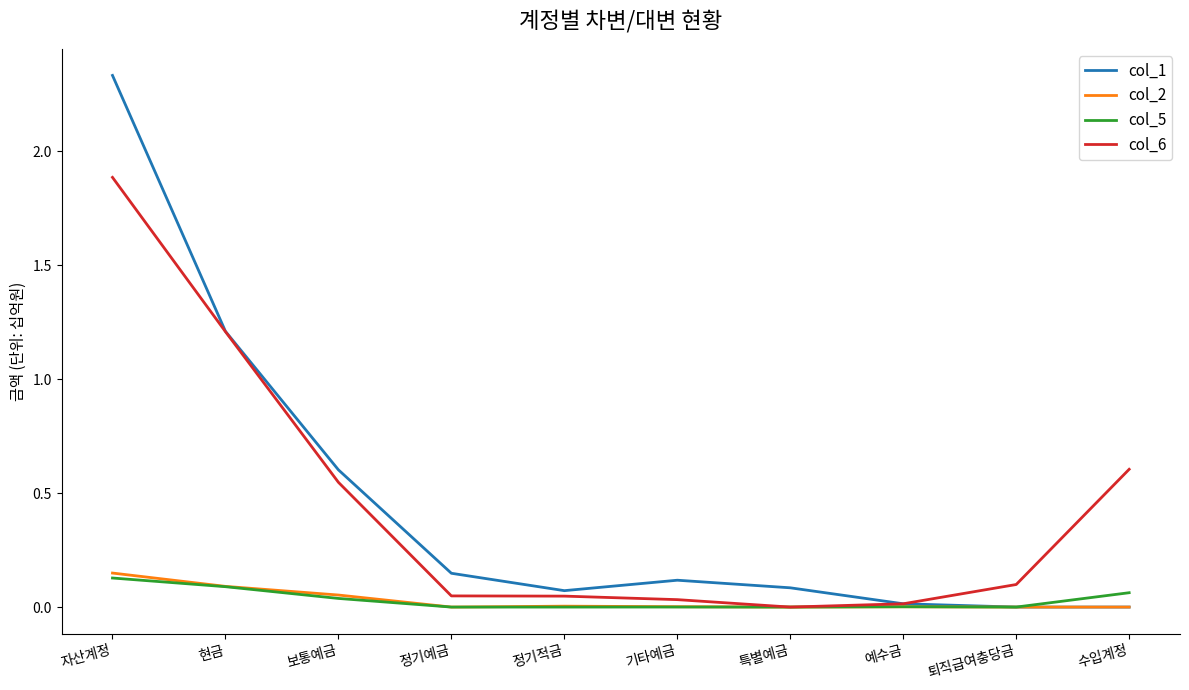

What position from the right is 자산계정?

10